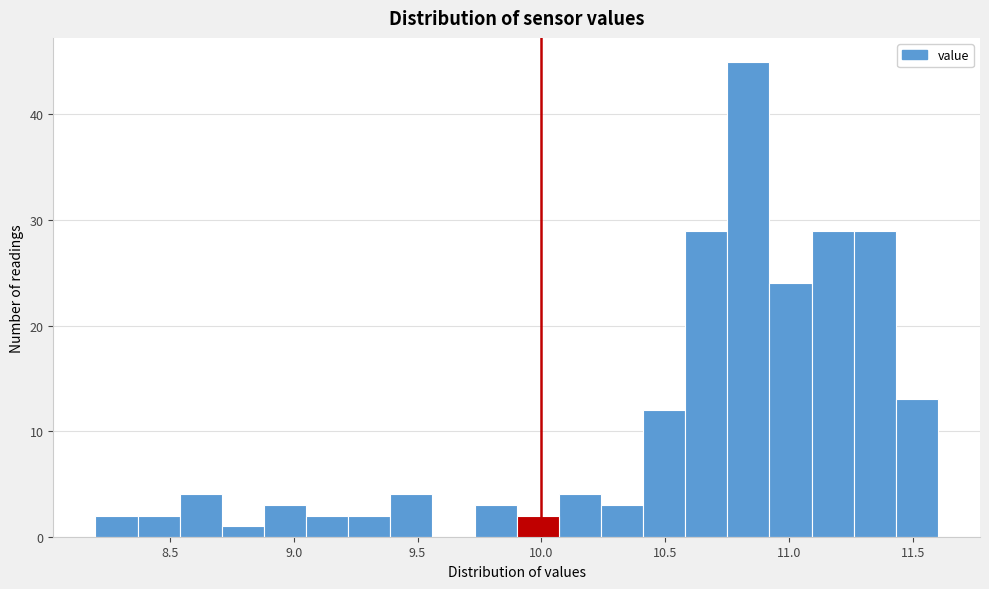

Read against the x-axis, roughly where is the centre of the tallest bar?

10.85